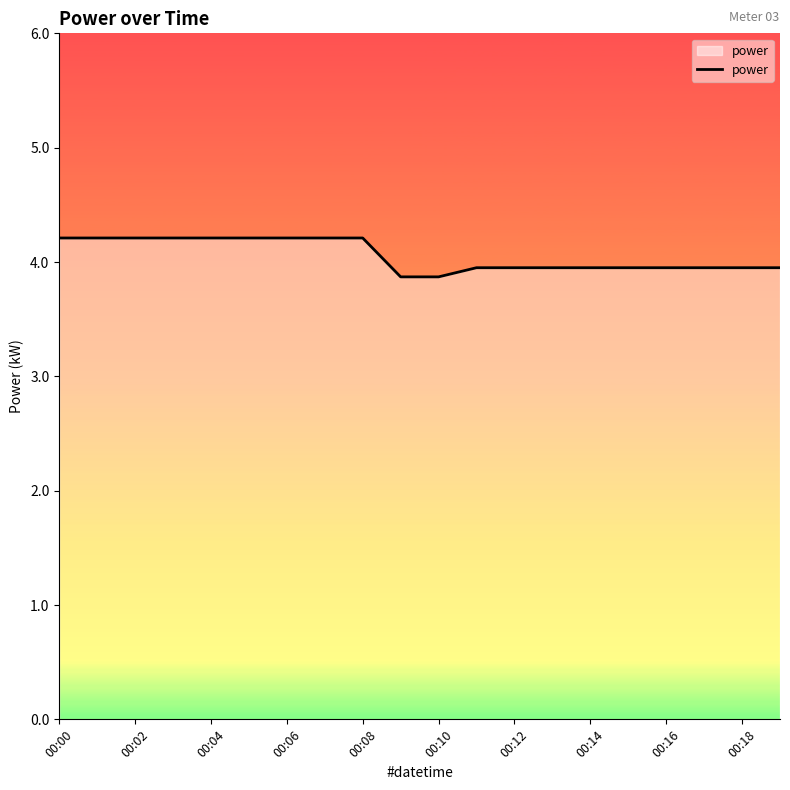

How many lines are shown in the chart?

1